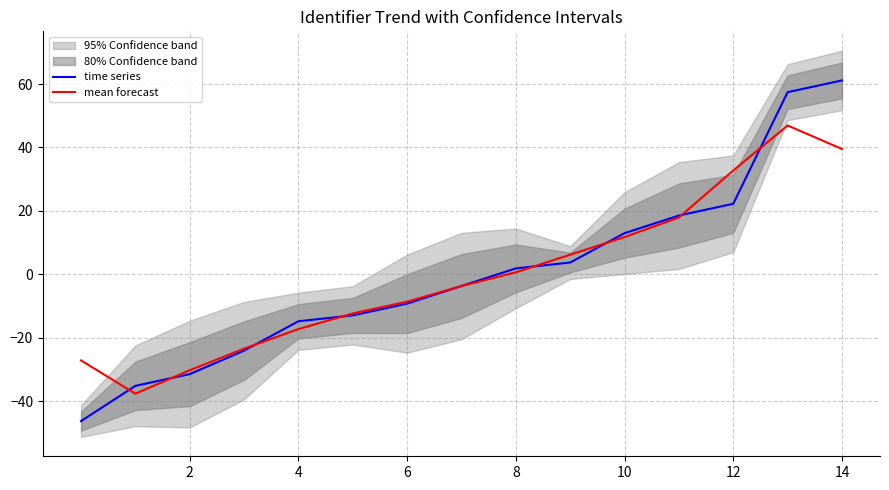

Where is time series nearest to the value 7?

9